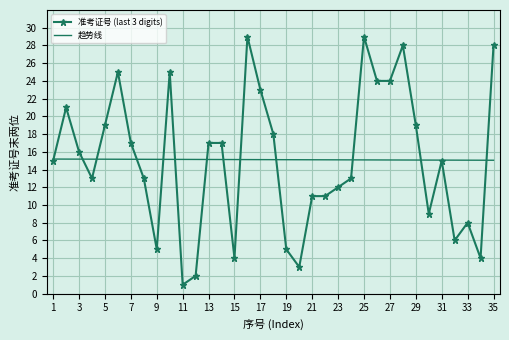

What is the minimum value shown in the chart?

1.0